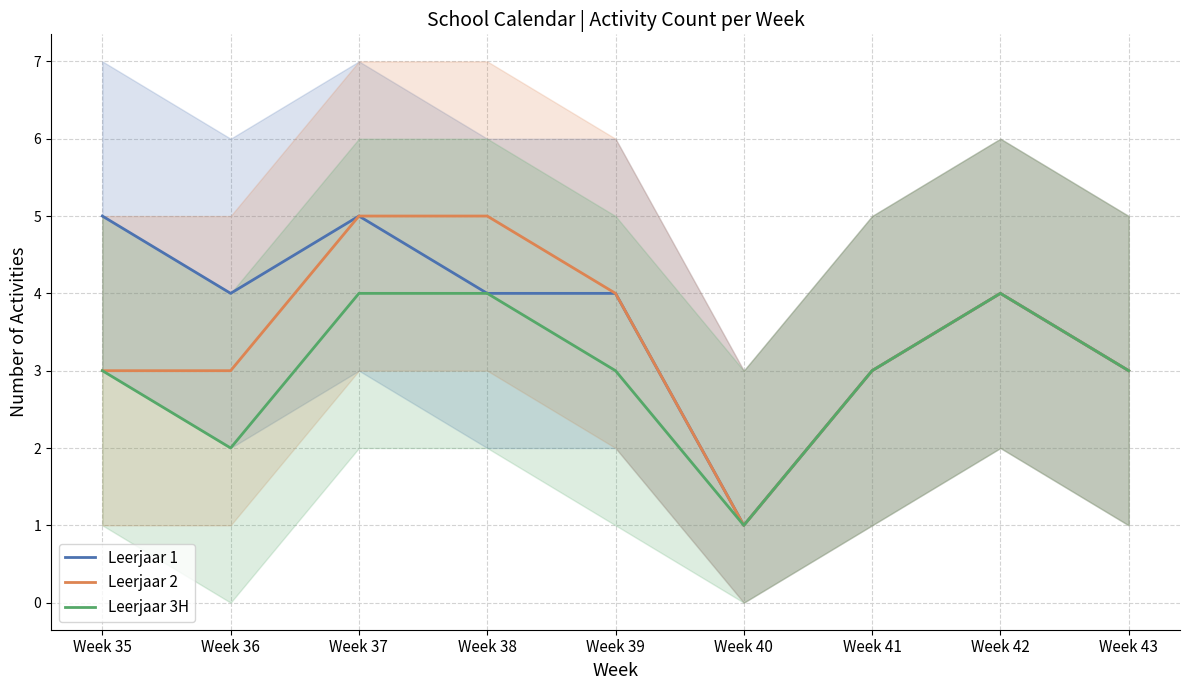

True or false: Leerjaar 2 and Leerjaar 1 intersect in this chart.

False